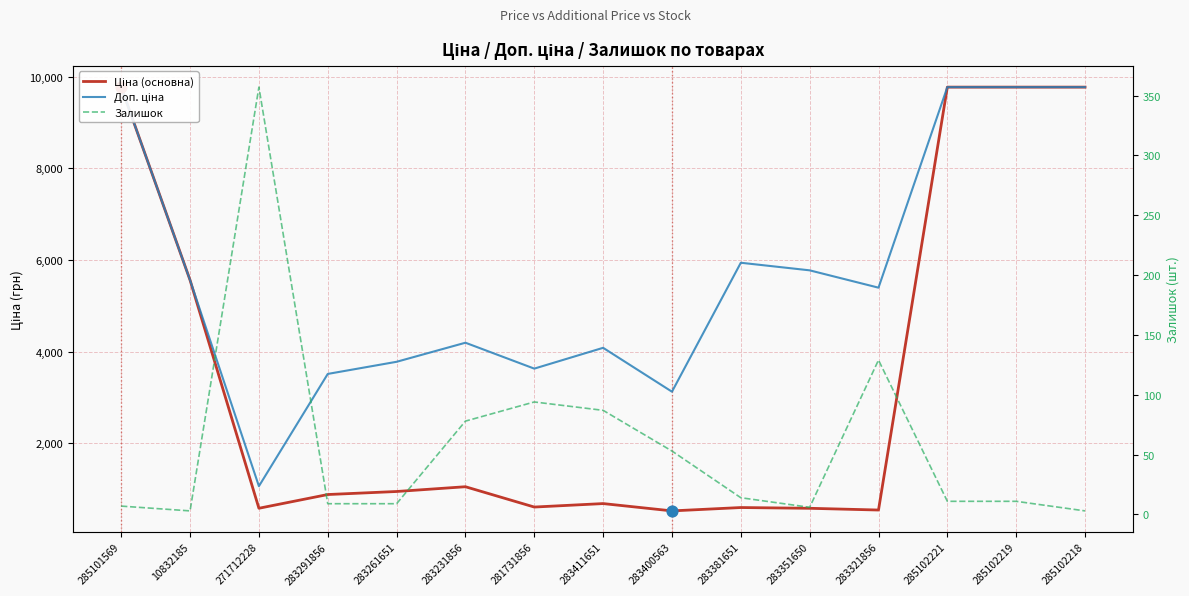

What is the total value across all series at 283381651?

6548.0